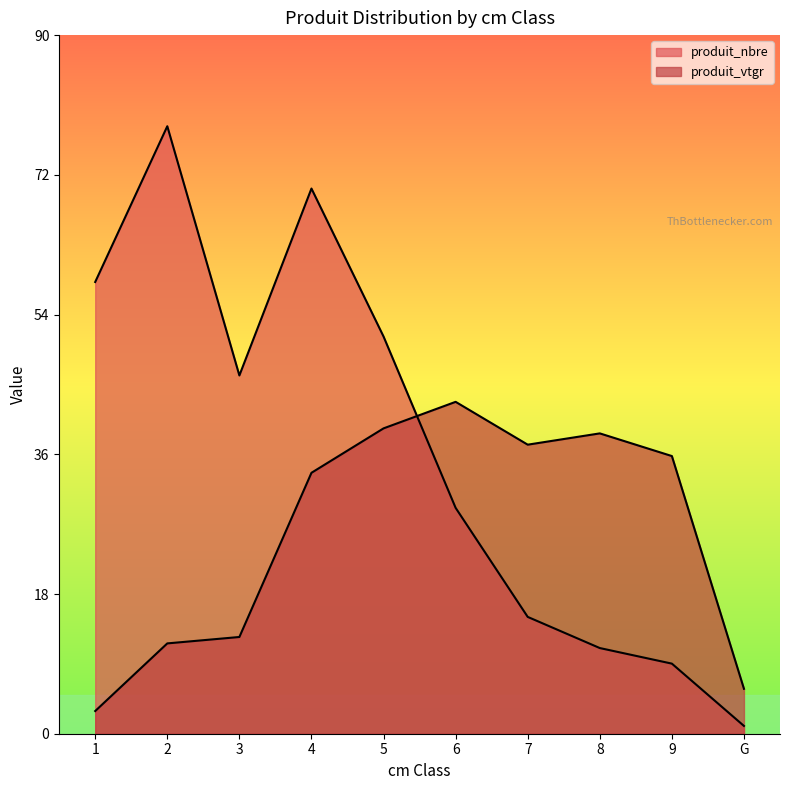

At how many categories does at least one series exceed 53?

3